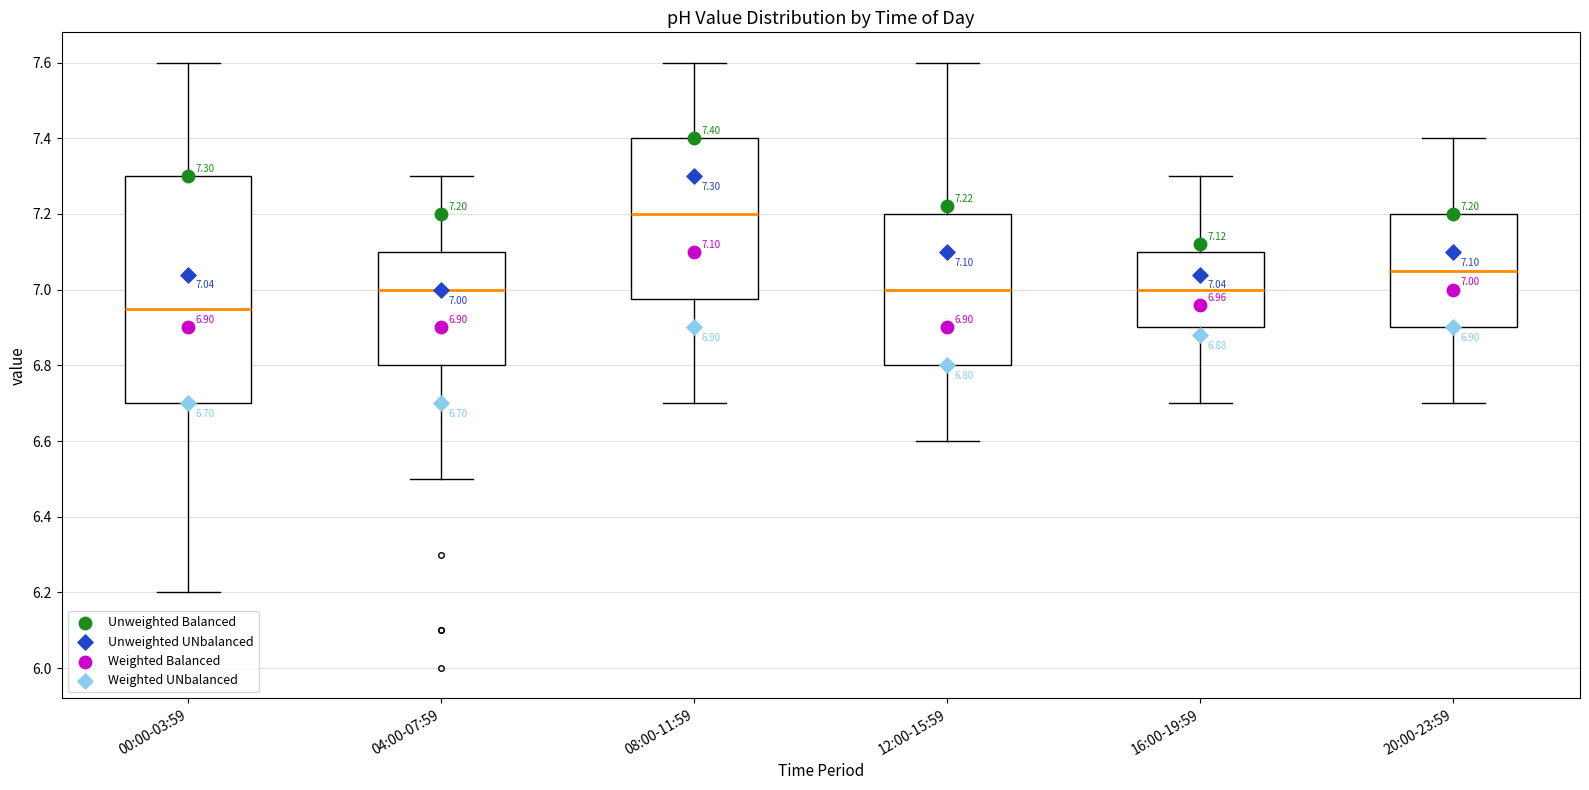

Which box is the tallest, from its lower edge to its upper edge?

00:00-03:59